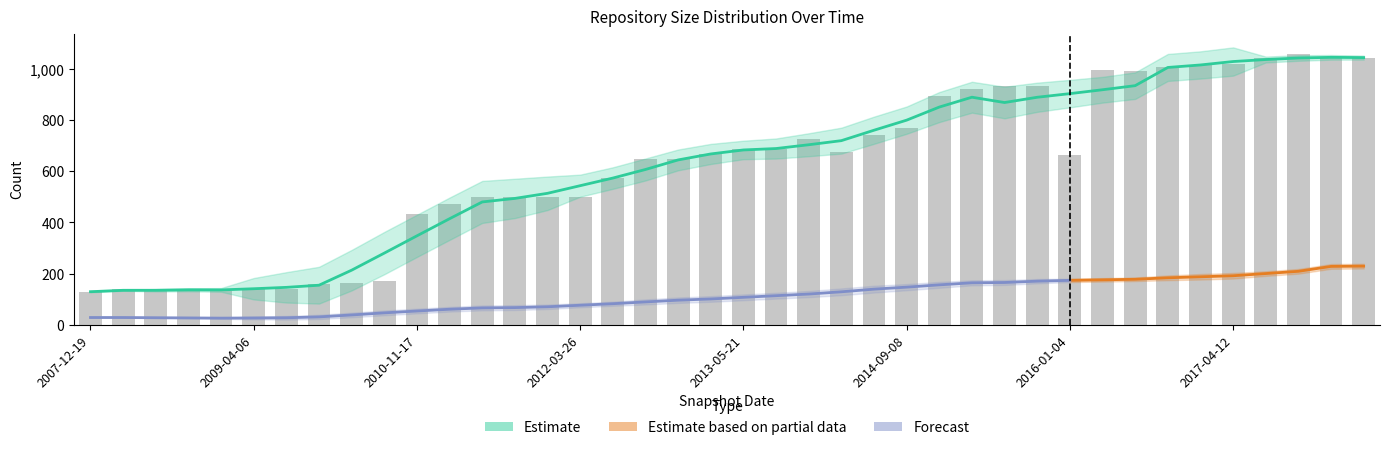

The value at 2016-12-27 is 1757. True or false?

False